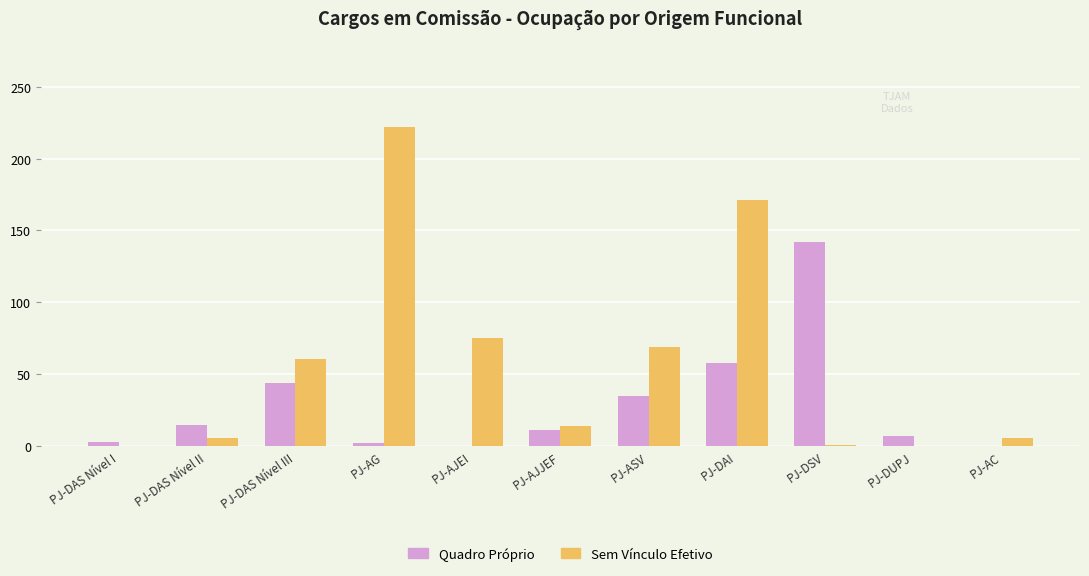

What is the greatest value displayed?

222